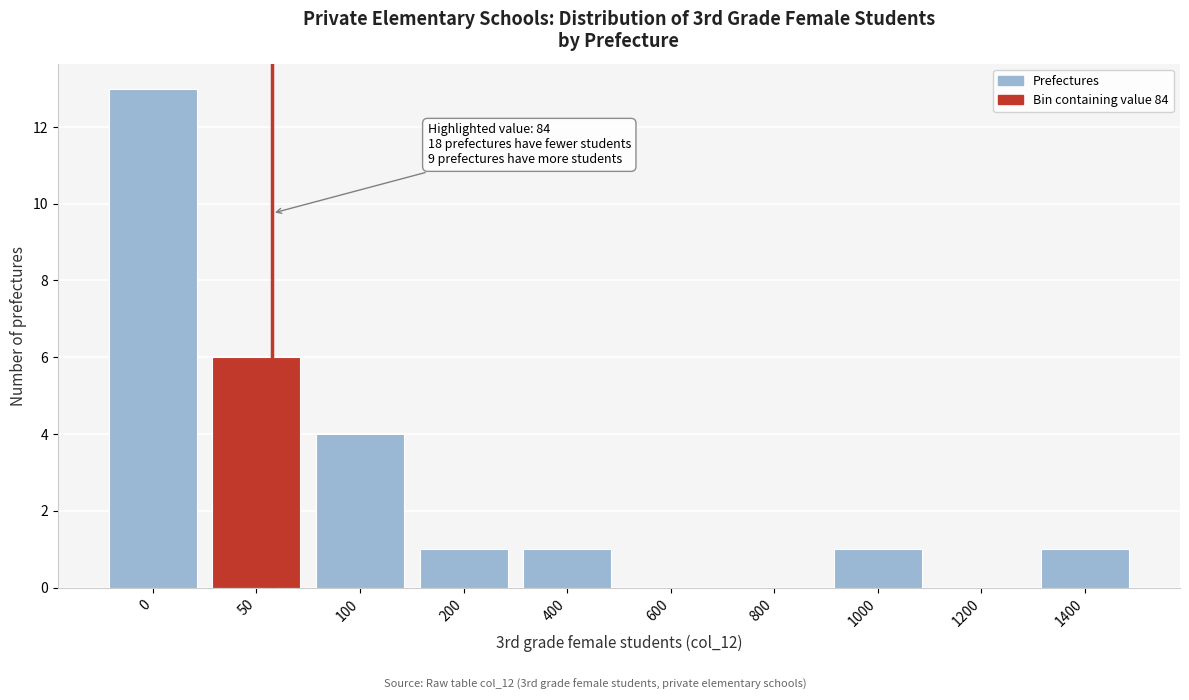

Reading left to right, what are all the values shown in this chart?

0=13	50=6	100=4	200=1	400=1	600=0	800=0	1000=1	1200=0	1400=1